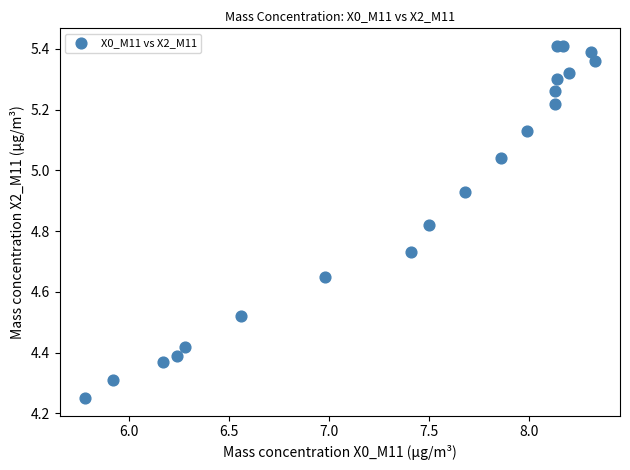

What is the range of X values (max minus min)?

2.5